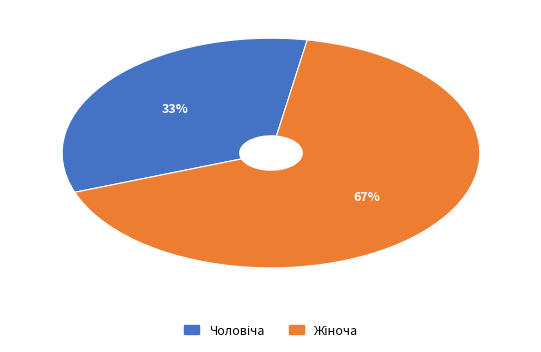

To the nearest percent, what is the average slice percentage?

50%